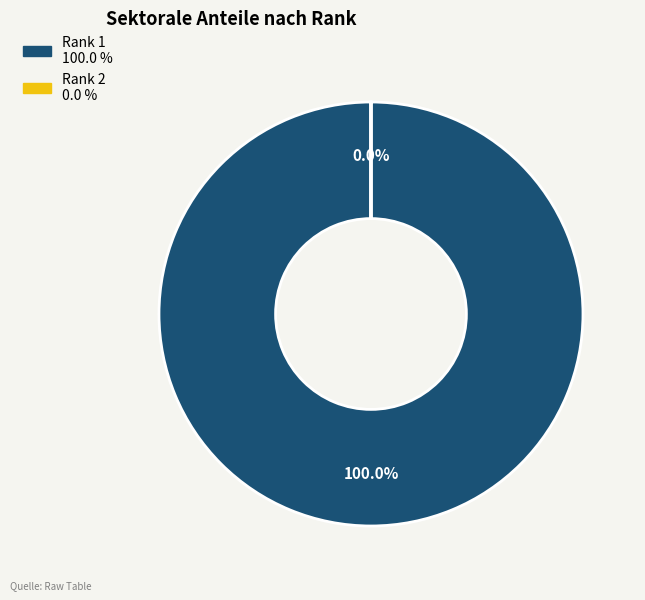

Count the number of slices in the pie.

2